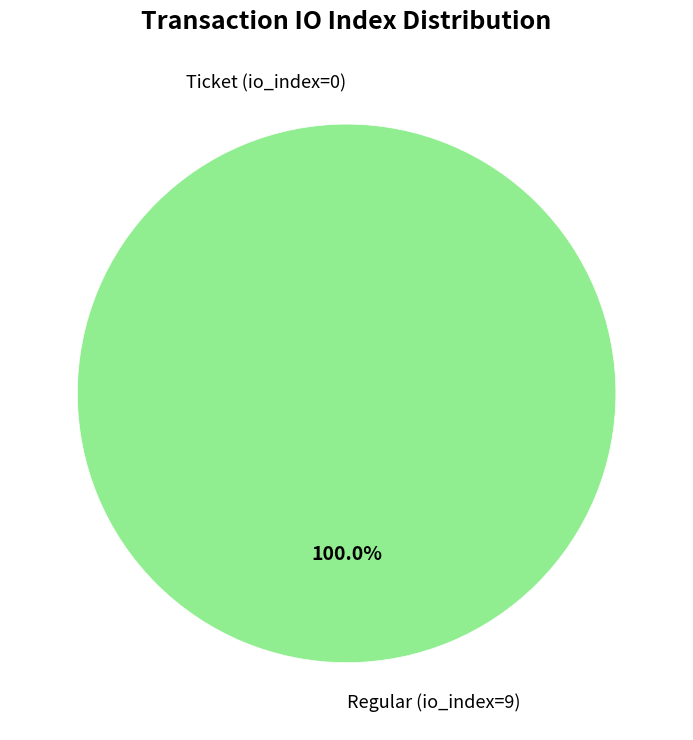

What is the smallest slice in the pie chart?

Ticket (io_index=0)